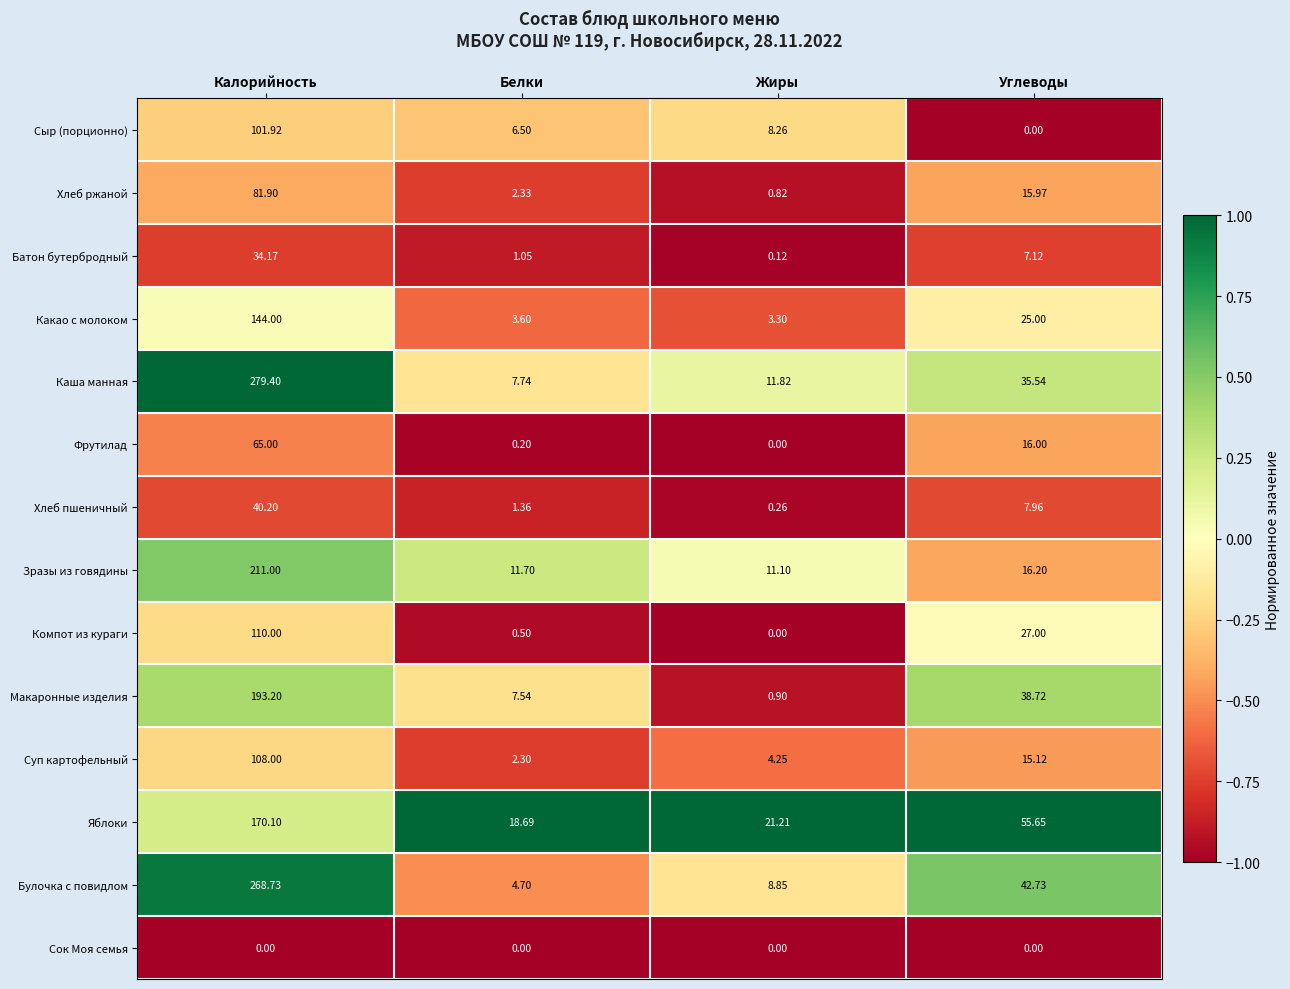

Rank the series at Калорийность from highest to lowest value.

Каша манная, Булочка с повидлом, Зразы из говядины, Макаронные изделия, Яблоки, Какао с молоком, Компот из кураги, Суп картофельный, Сыр (порционно), Хлеб ржаной, Фрутилад, Хлеб пшеничный, Батон бутербродный, Сок Моя семья